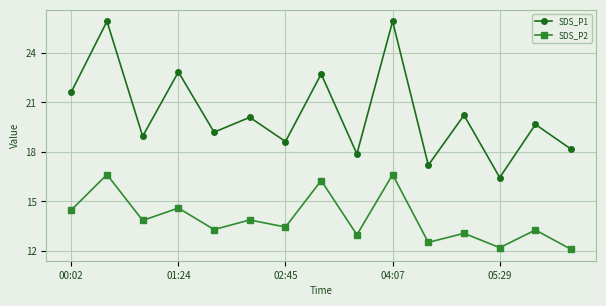

How many categories are shown in the chart?

15